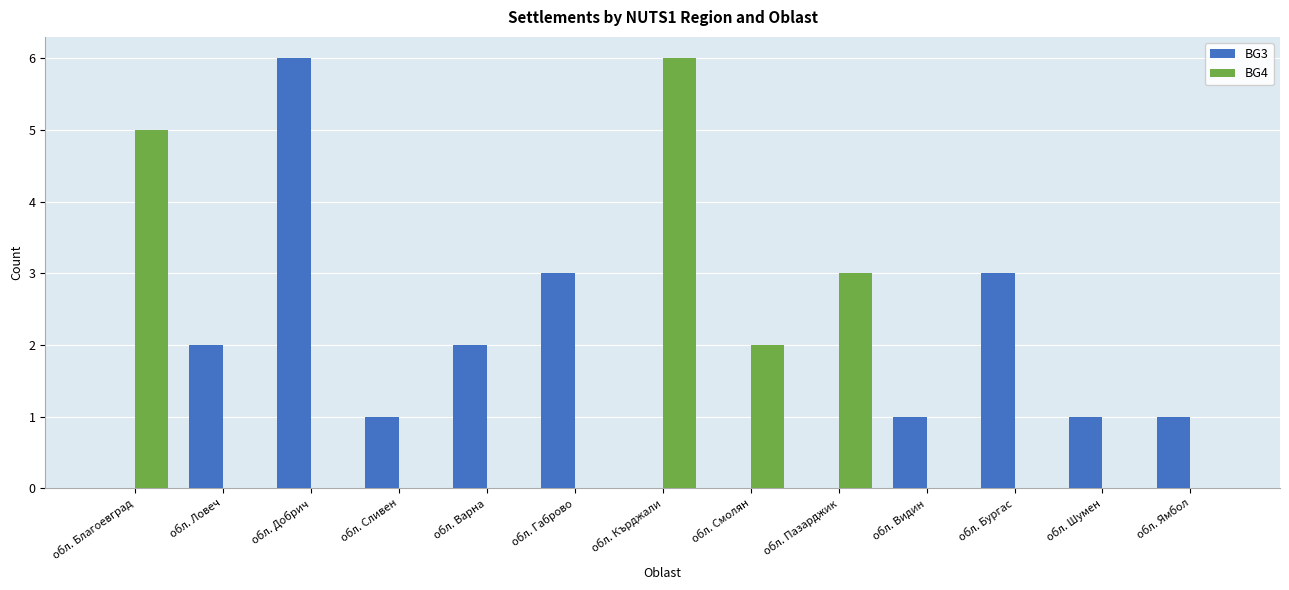

What is the maximum value shown in the chart?

6